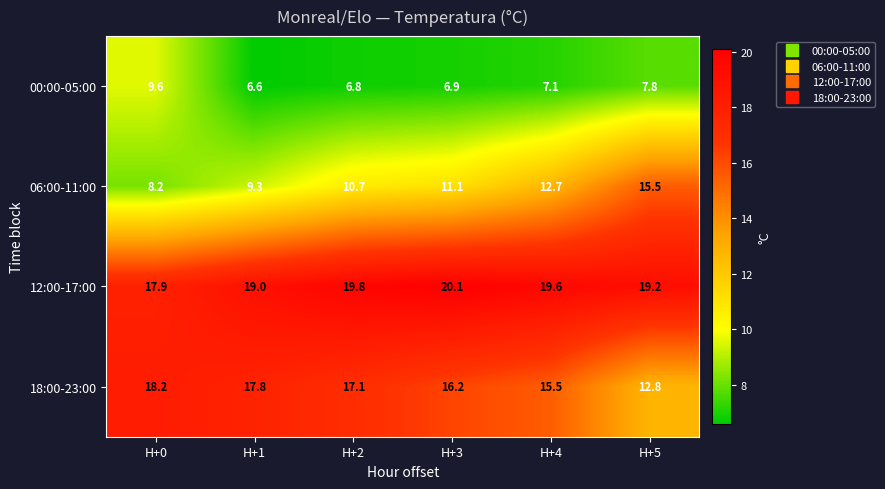

Reading right to left, list all the values displayed in this chart.

00:00-05:00: H+5=7.8	H+4=7.1	H+3=6.9	H+2=6.8	H+1=6.6	H+0=9.6
06:00-11:00: H+5=15.5	H+4=12.7	H+3=11.1	H+2=10.7	H+1=9.3	H+0=8.2
12:00-17:00: H+5=19.2	H+4=19.6	H+3=20.1	H+2=19.8	H+1=19.0	H+0=17.9
18:00-23:00: H+5=12.8	H+4=15.5	H+3=16.2	H+2=17.1	H+1=17.8	H+0=18.2